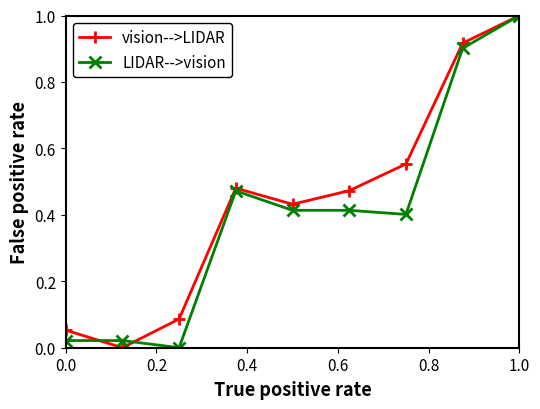

What is the value of the LIDAR-->vision point at the 9th from the left?

1.0